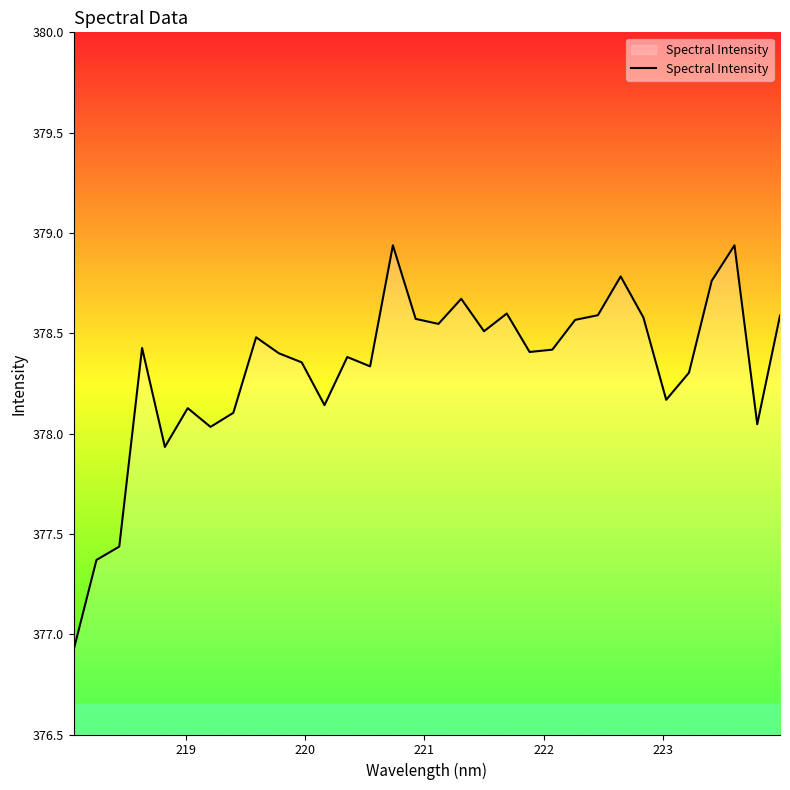

What is the difference between the maximum and minimum values?

2.0